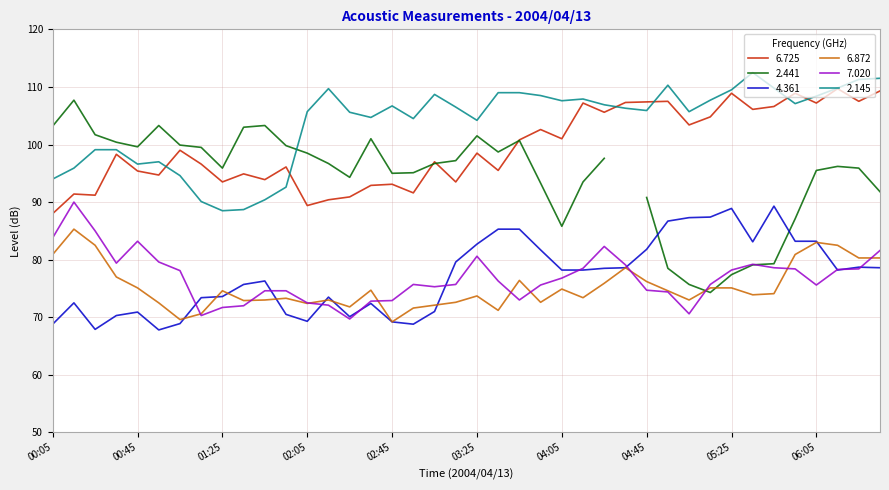

At how many categories does at least one series exceed 98?

31